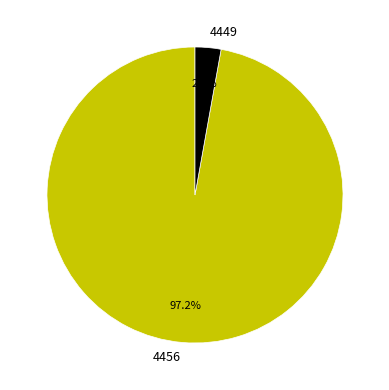

Combined, what portion of the pie is 4456 and 4449?

100.0%